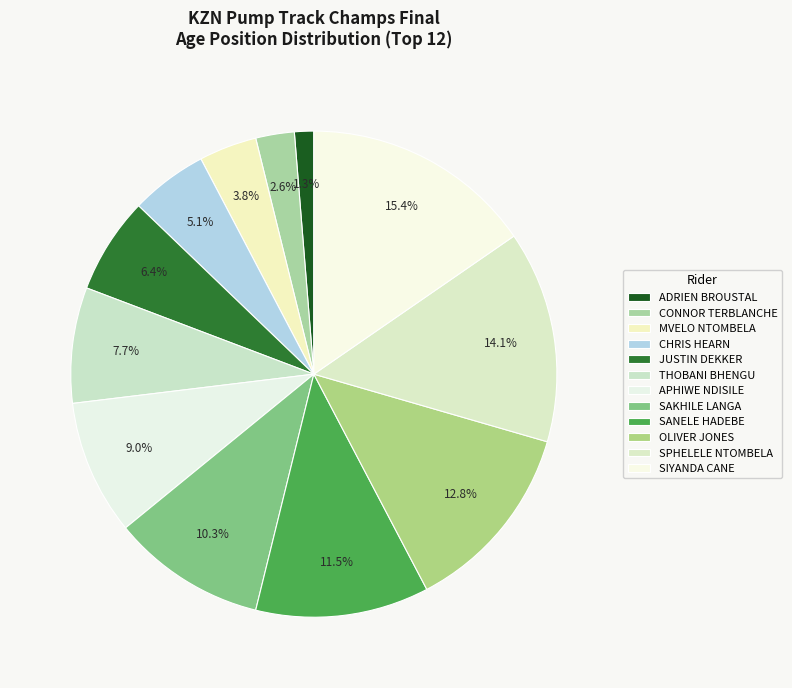

Do APHIWE NDISILE and THOBANI BHENGU together represent more than half of the pie?

No